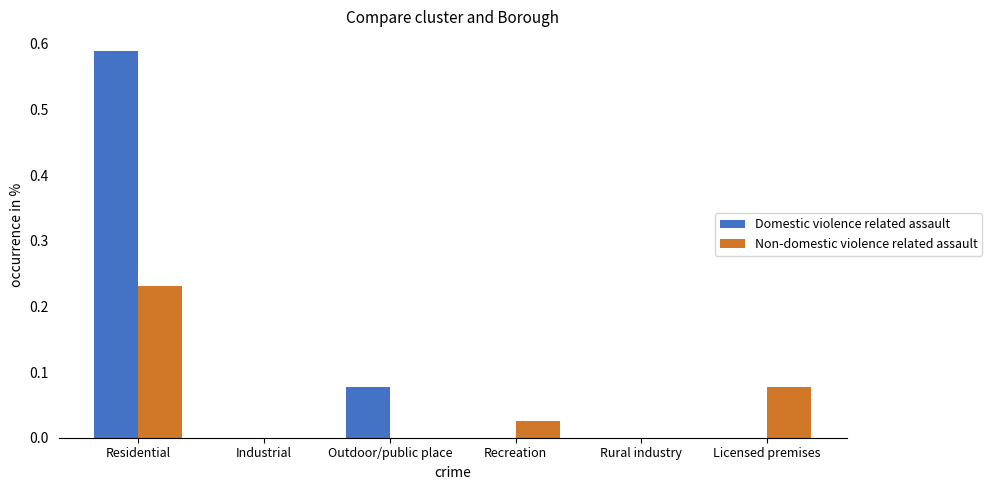

Is it true that Non-domestic violence related assault equals 0.4 at Residential?

False